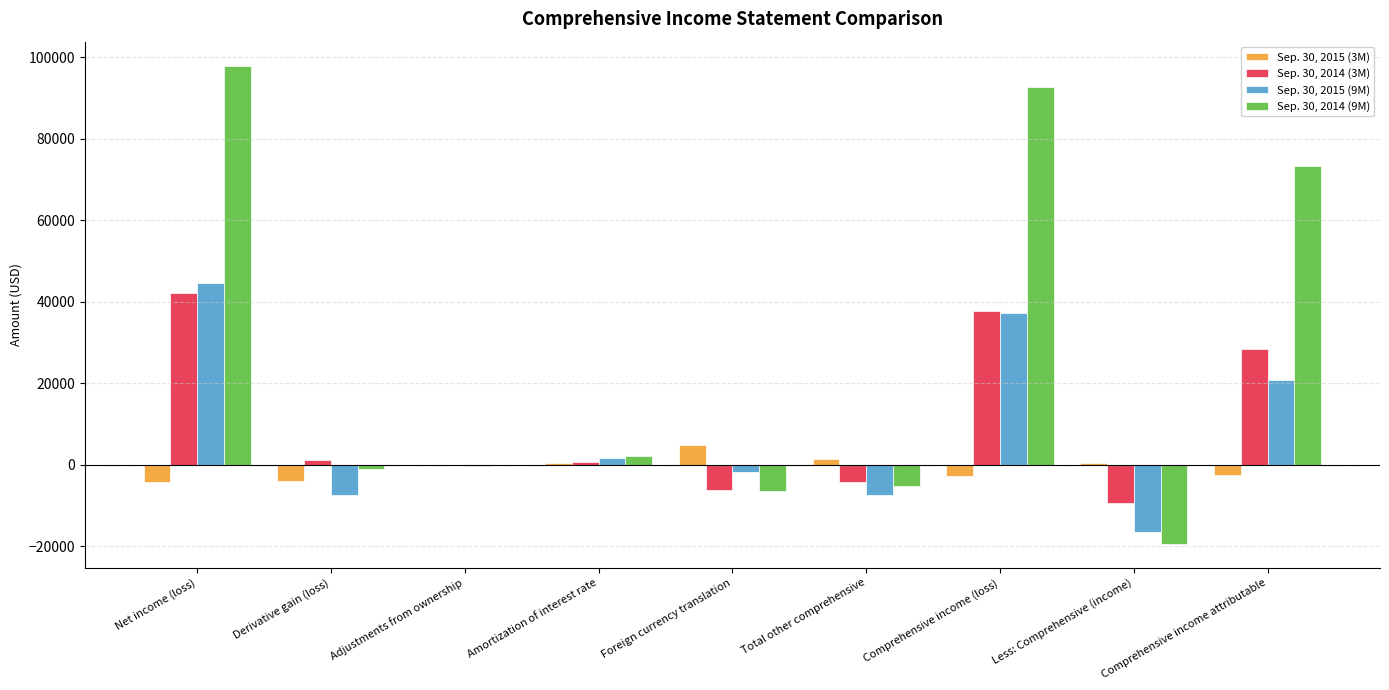

The Sep. 30, 2014 (9M) series shows -6519 at Foreign currency translation. True or false?

True